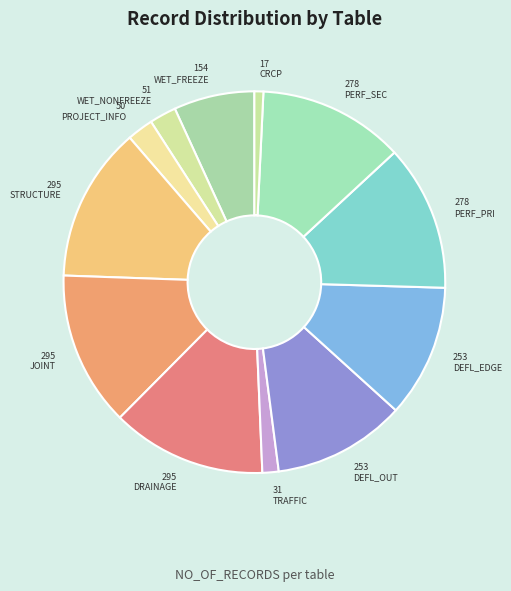

How many slices are in this pie chart?

12